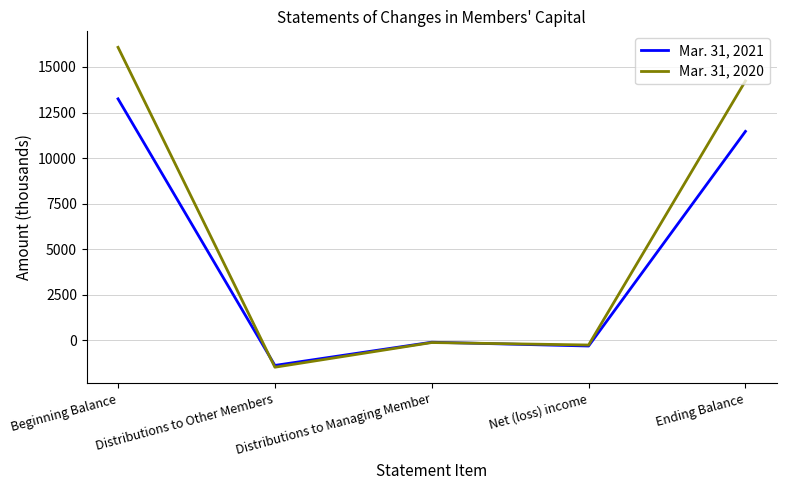

The Mar. 31, 2021 series shows 5021 at Ending Balance. True or false?

False